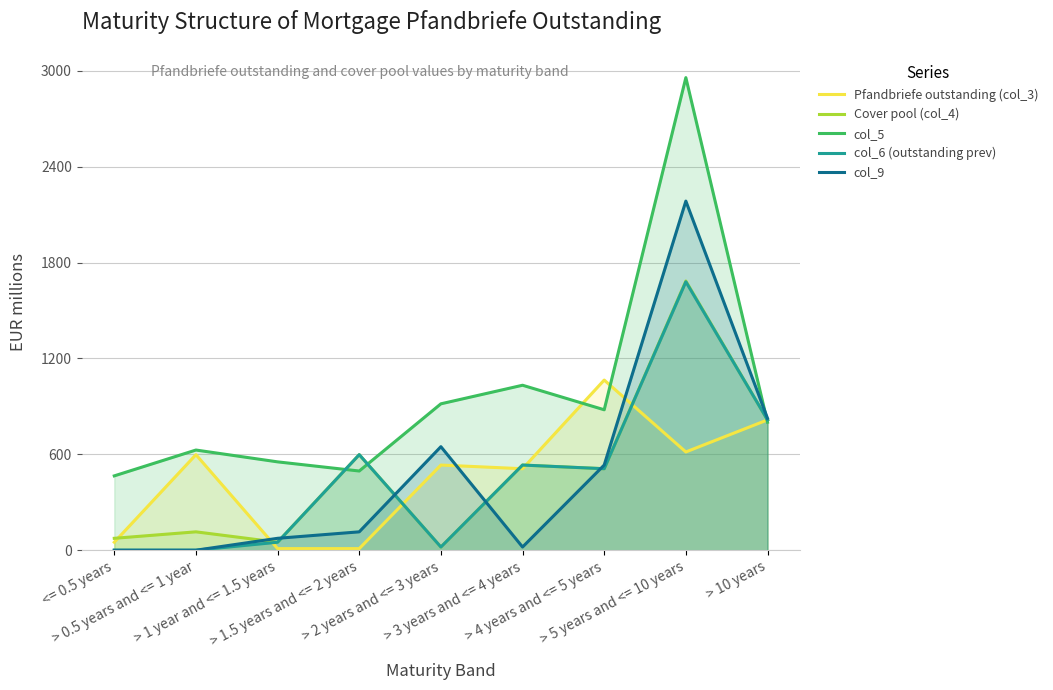

Reading left to right, what are all the values shown in this chart?

Pfandbriefe outstanding (col_3): <= 0.5 years=50.0	> 0.5 years and <= 1 year=598.0	> 1 year and <= 1.5 years=10.0	> 1.5 years and <= 2 years=10.0	> 2 years and <= 3 years=533.0	> 3 years and <= 4 years=510.0	> 4 years and <= 5 years=1065.0	> 5 years and <= 10 years=615.0	> 10 years=815.6
Cover pool (col_4): <= 0.5 years=74.5	> 0.5 years and <= 1 year=115.0	> 1 year and <= 1.5 years=50.0	> 1.5 years and <= 2 years=598.0	> 2 years and <= 3 years=20.0	> 3 years and <= 4 years=533.0	> 4 years and <= 5 years=510.0	> 5 years and <= 10 years=1685.0	> 10 years=815.6
col_5: <= 0.5 years=465.2	> 0.5 years and <= 1 year=627.0	> 1 year and <= 1.5 years=553.0	> 1.5 years and <= 2 years=495.7	> 2 years and <= 3 years=916.3	> 3 years and <= 4 years=1032.5	> 4 years and <= 5 years=879.0	> 5 years and <= 10 years=2957.8	> 10 years=800.8
col_6 (outstanding prev): <= 0.5 years=0.0	> 0.5 years and <= 1 year=0.0	> 1 year and <= 1.5 years=50.0	> 1.5 years and <= 2 years=598.0	> 2 years and <= 3 years=20.0	> 3 years and <= 4 years=533.0	> 4 years and <= 5 years=510.0	> 5 years and <= 10 years=1680.0	> 10 years=815.6
col_9: <= 0.5 years=0.0	> 0.5 years and <= 1 year=0.0	> 1 year and <= 1.5 years=74.5	> 1.5 years and <= 2 years=115.0	> 2 years and <= 3 years=648.0	> 3 years and <= 4 years=20.0	> 4 years and <= 5 years=533.0	> 5 years and <= 10 years=2185.0	> 10 years=825.6